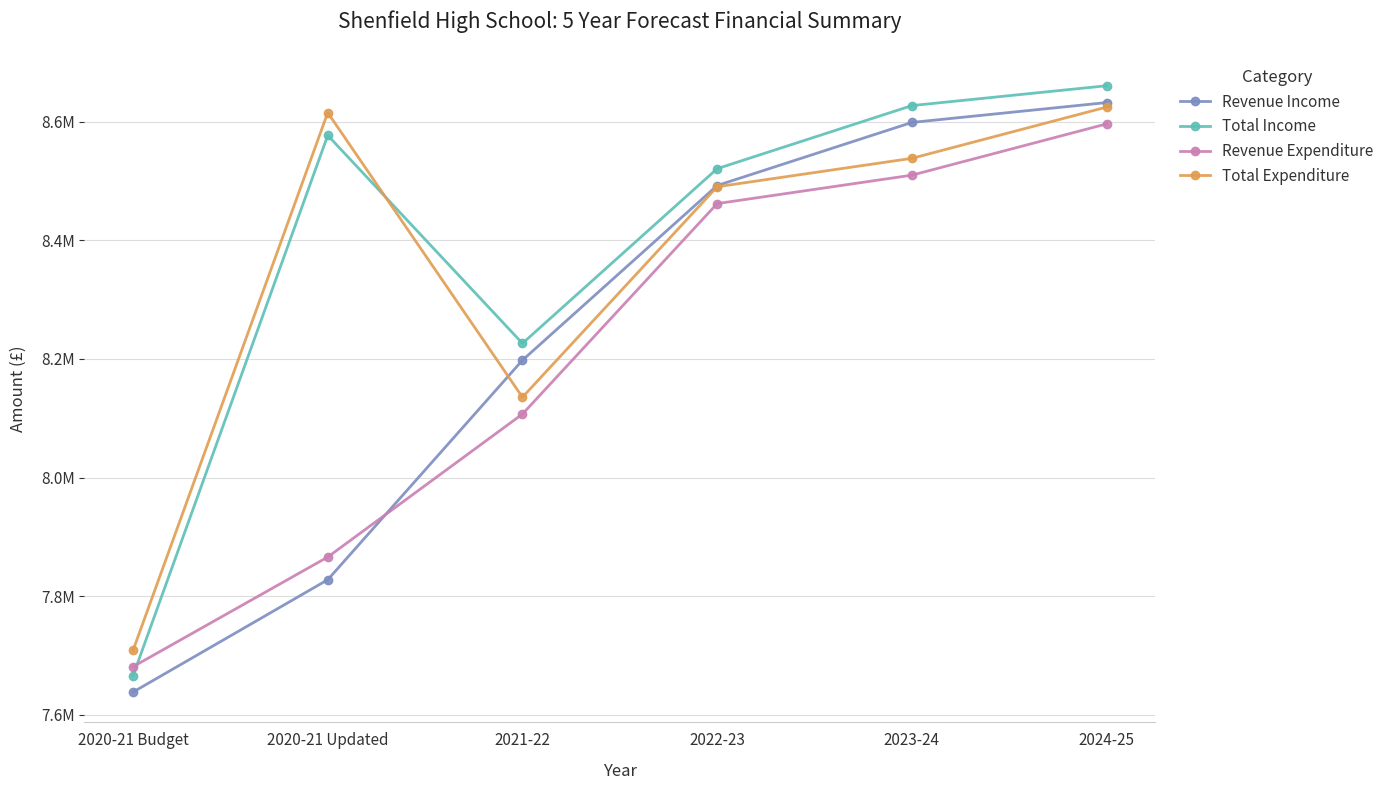

At which category does Total Expenditure reach its first local valley?

2021-22